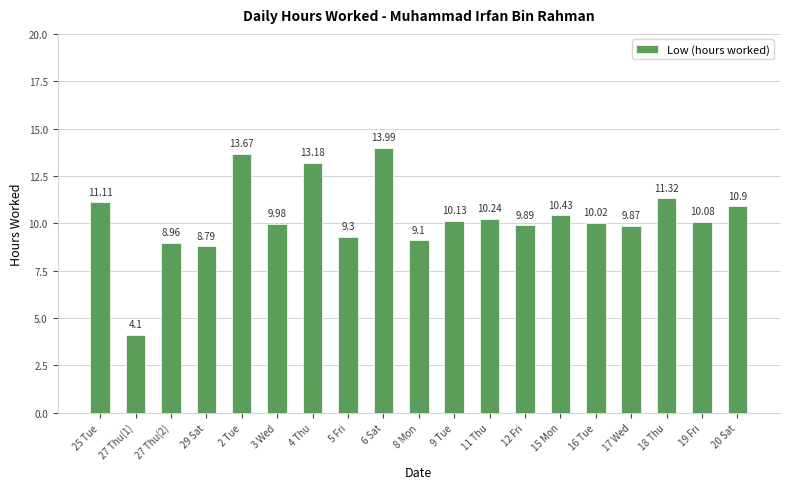

Rank the categories by value from lowest to highest.

27 Thu(1), 29 Sat, 27 Thu(2), 8 Mon, 5 Fri, 17 Wed, 12 Fri, 3 Wed, 16 Tue, 19 Fri, 9 Tue, 11 Thu, 15 Mon, 20 Sat, 25 Tue, 18 Thu, 4 Thu, 2 Tue, 6 Sat